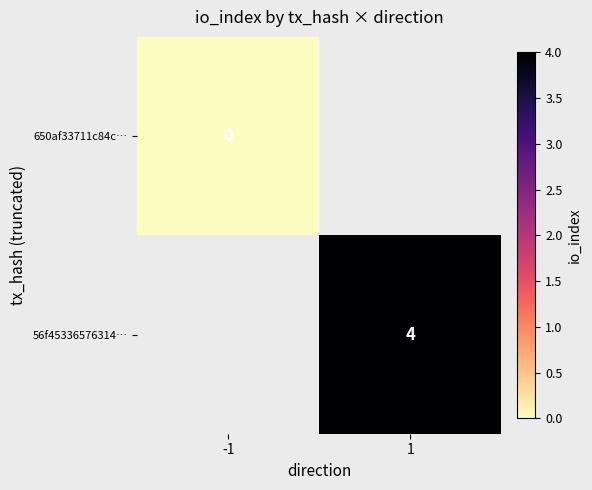

Is it true that 650af33711c84c… equals 0.0 at -1?

True